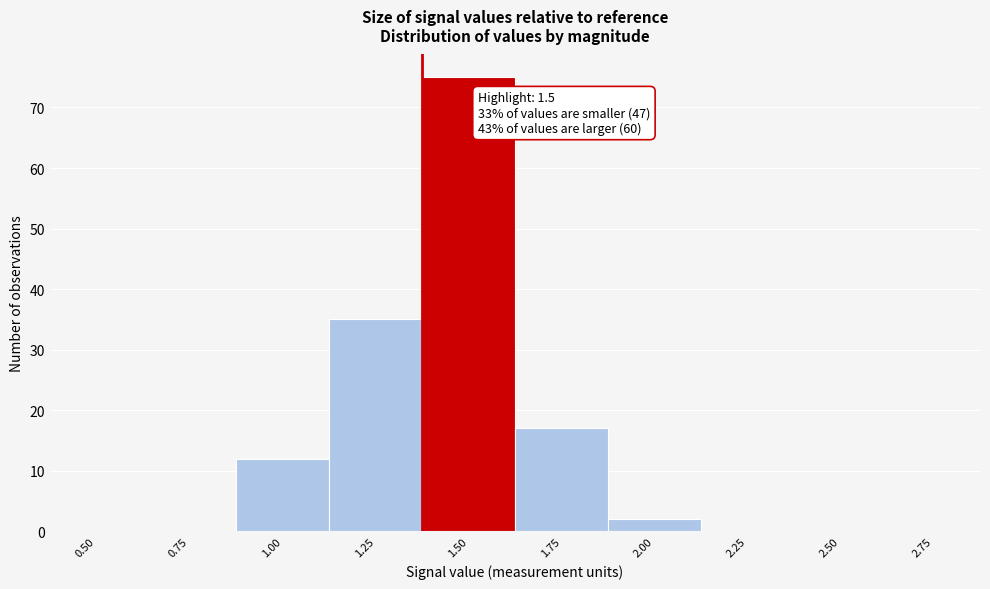

Reading right to left, transcribe all the data shown in this chart.

2.75=0	2.50=0	2.25=0	2.00=2	1.75=17	1.50=75	1.25=35	1.00=12	0.75=0	0.50=0